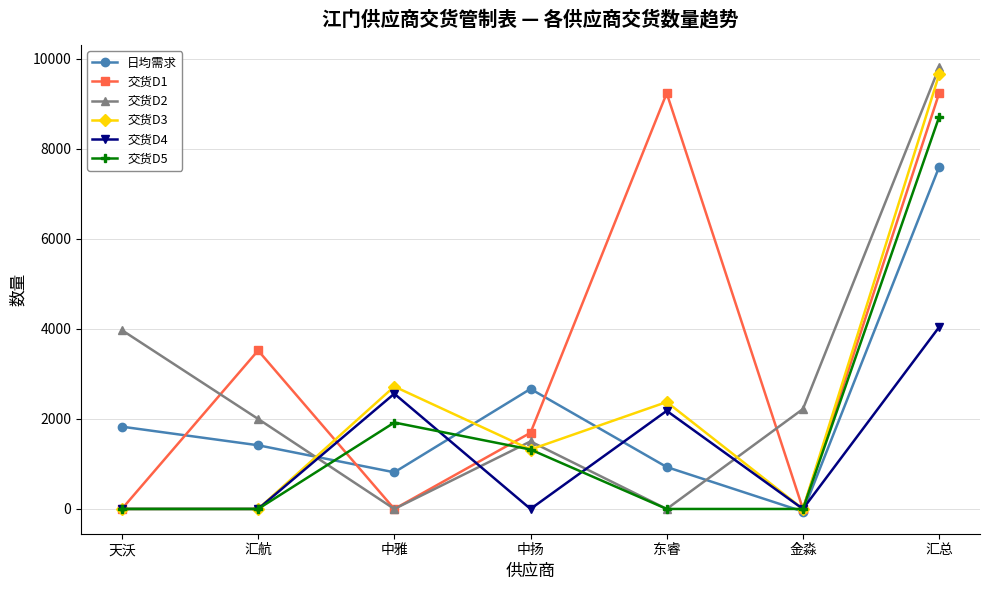

How many interior local peaks does the 交货D1 series have?

2